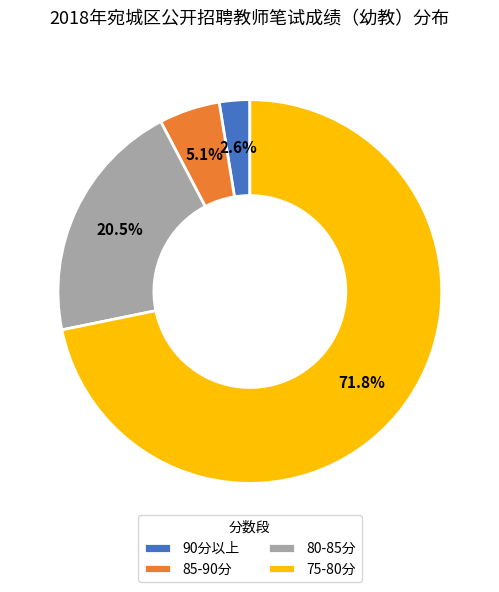

Which slice is the smallest?

90分以上